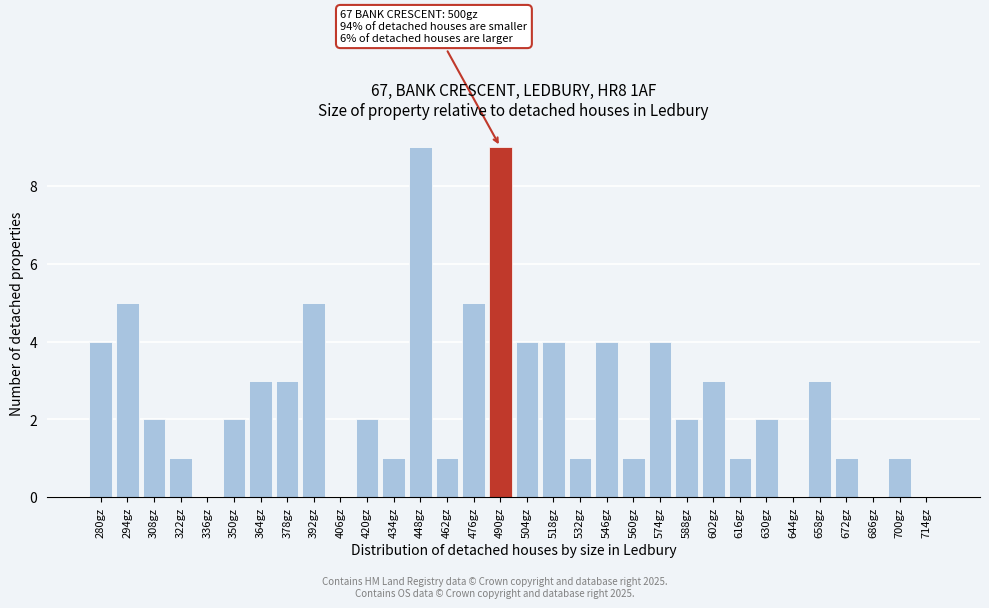

What is the sum of all values?

83